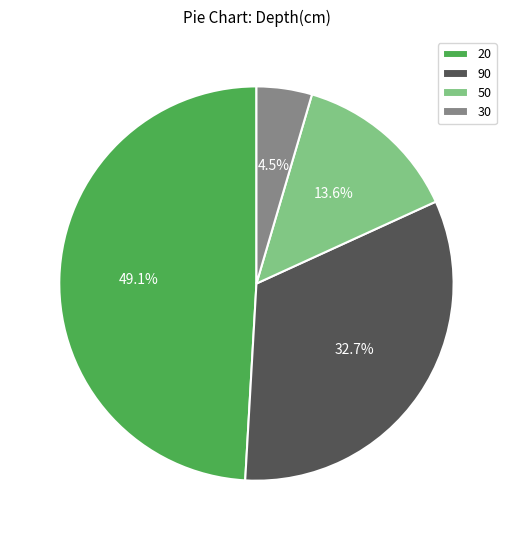

To the nearest percent, what portion does 20 represent?

49%